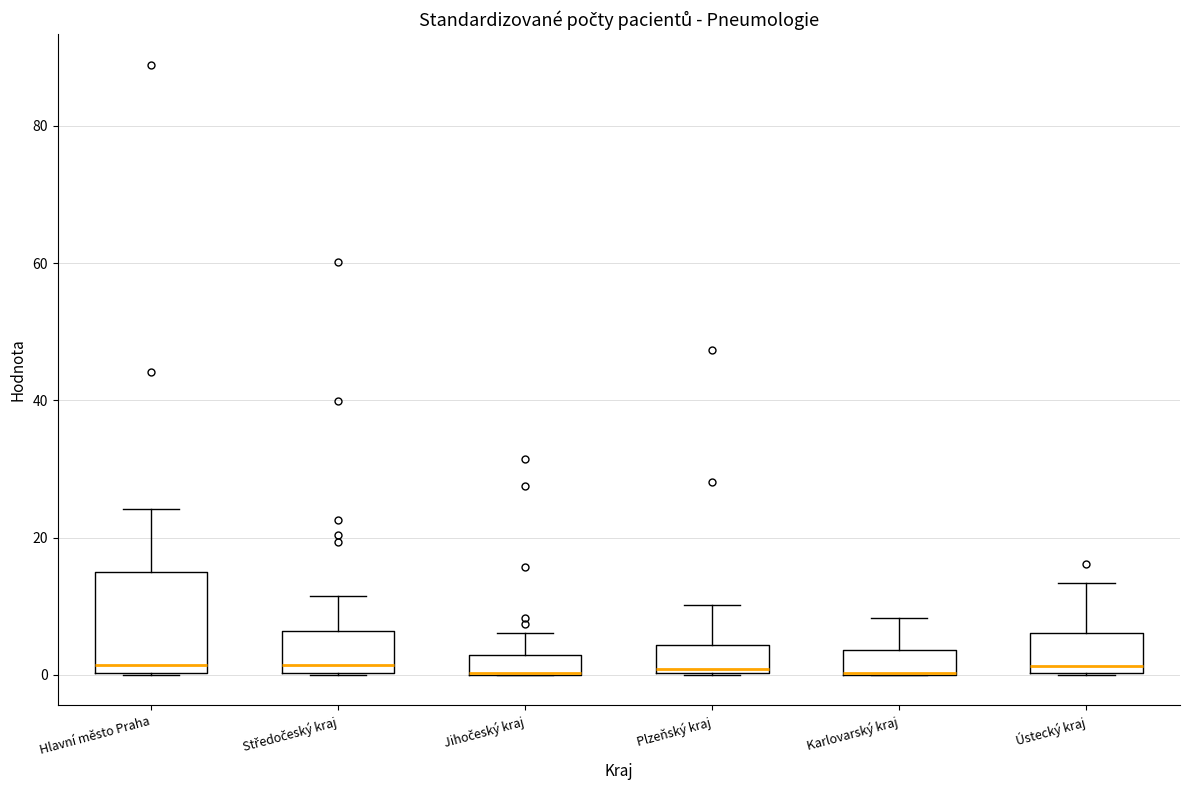

Which box is the tallest, from its lower edge to its upper edge?

Hlavní město Praha